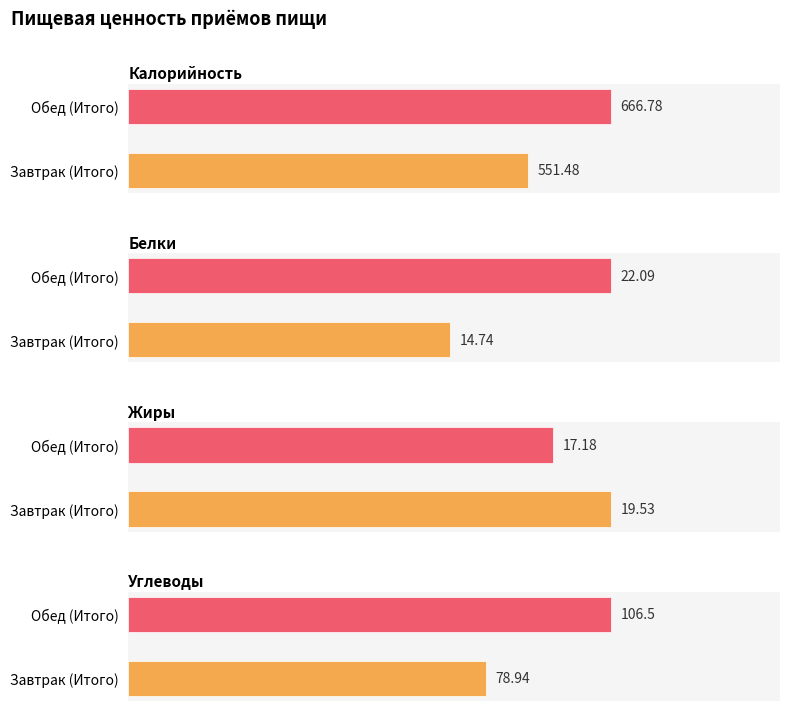

The Жиры series shows 19.5 at 0. True or false?

True